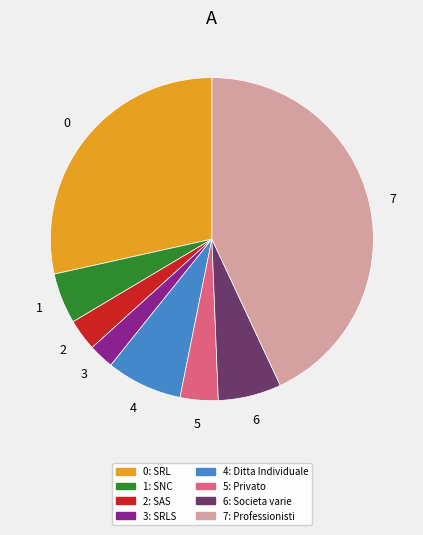

Is there a majority slice in this chart?

No